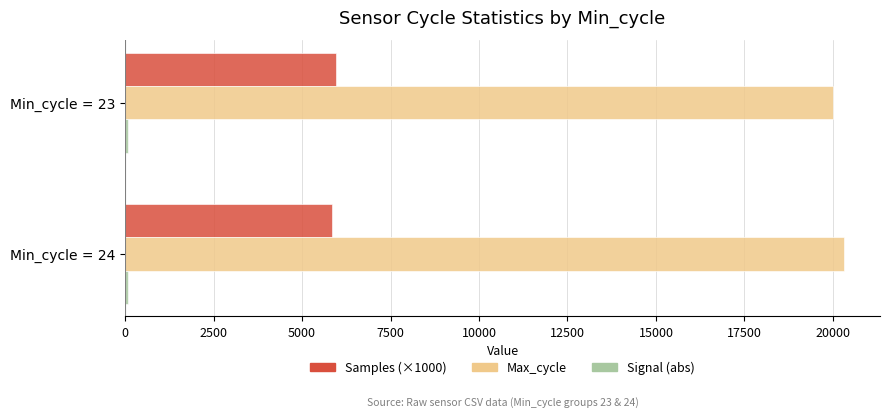

How many categories are shown in the chart?

2